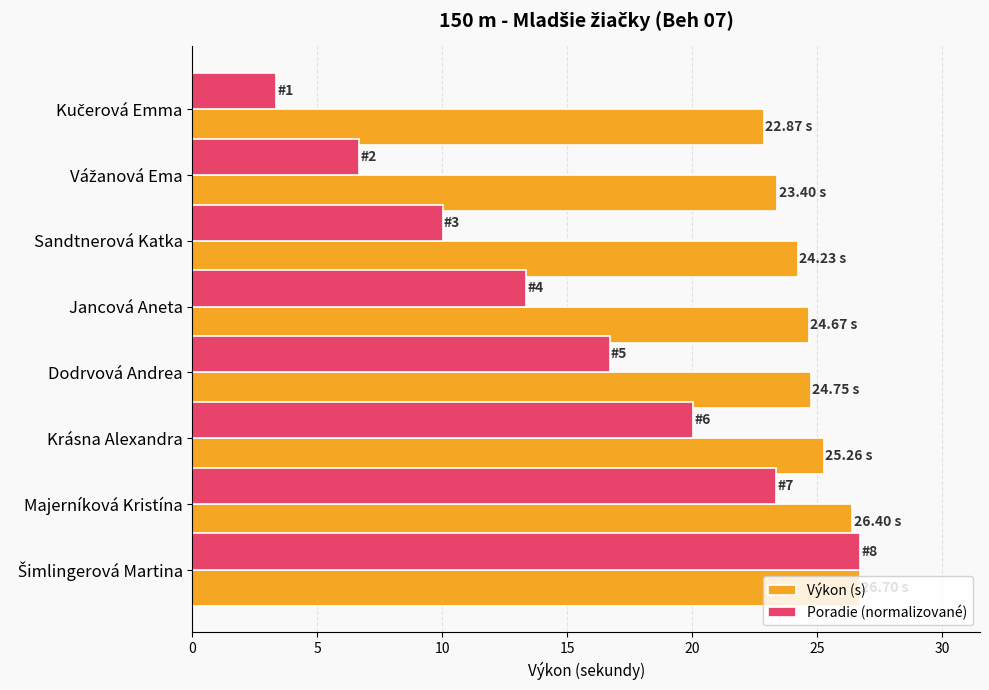

How many data points in Výkon (s) are less than 24?

2